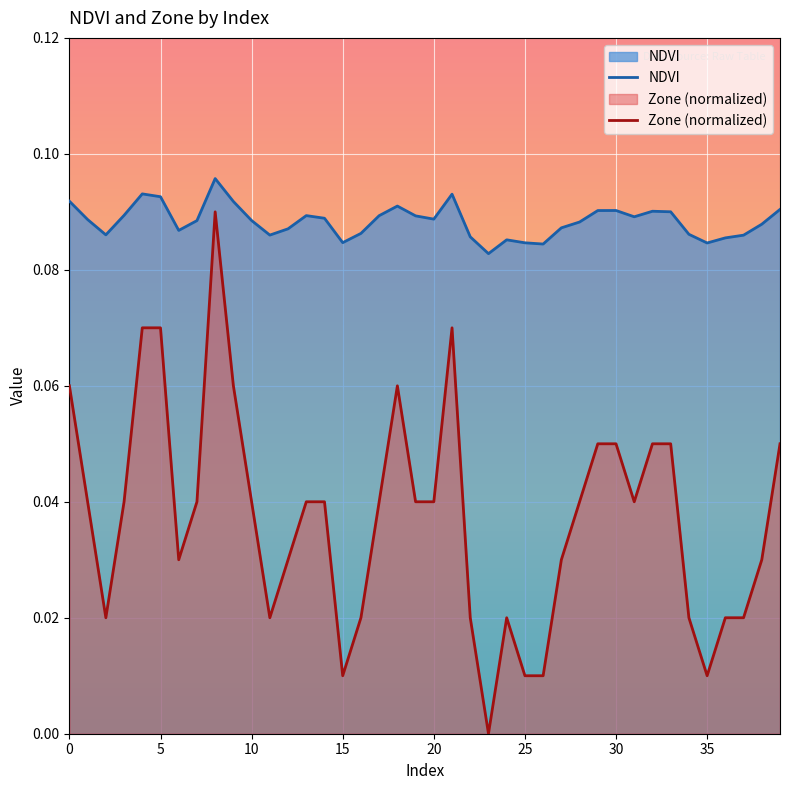

True or false: NDVI and Zone (normalized) cross at least once.

False